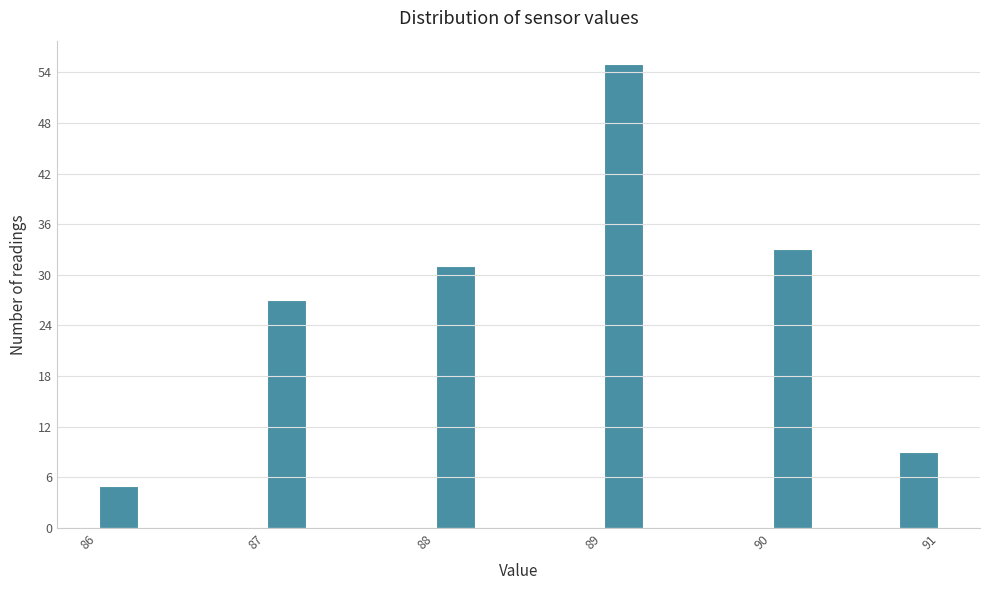

Read against the x-axis, roughly where is the centre of the tallest bar?

89.1